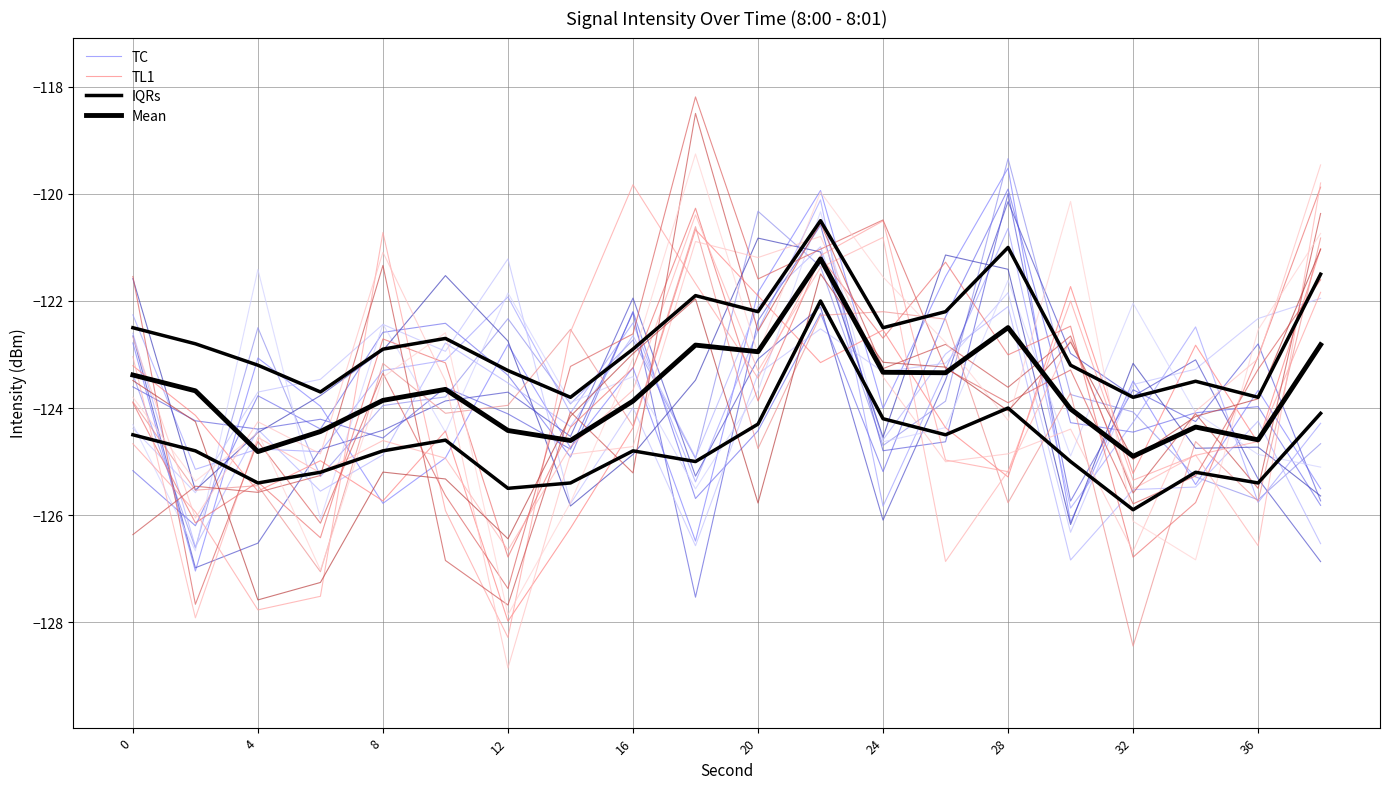

Is the value of IQRs at 24 greater than the value of Mean at 13?

Yes